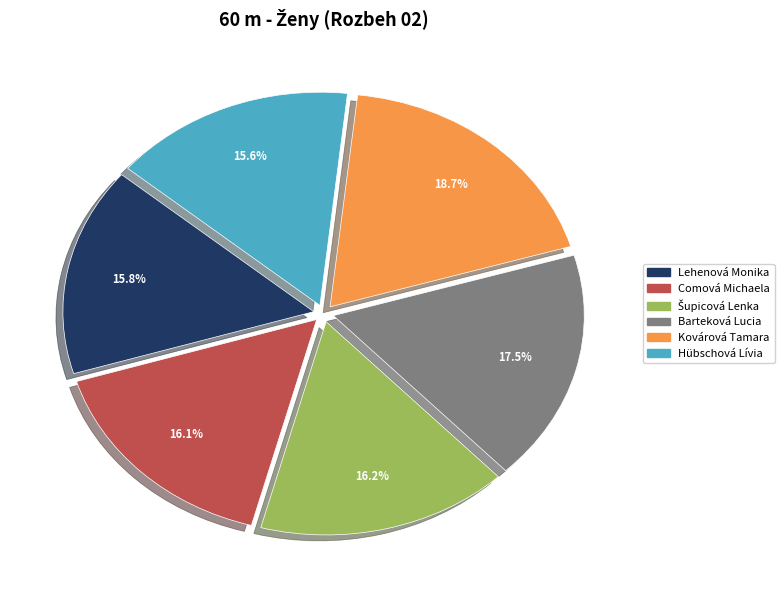

Does Hübschová Lívia represent more than half of the total?

No